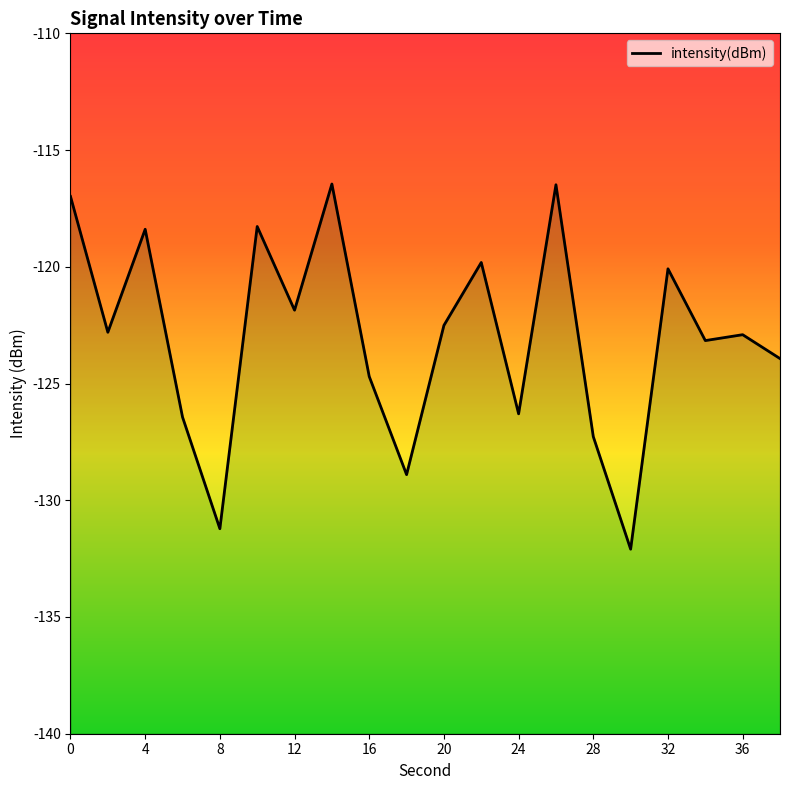

Rank the categories by value from lowest to highest.

30, 8, 18, 28, 6, 24, 16, 38, 34, 36, 2, 20, 12, 32, 22, 4, 10, 0, 26, 14